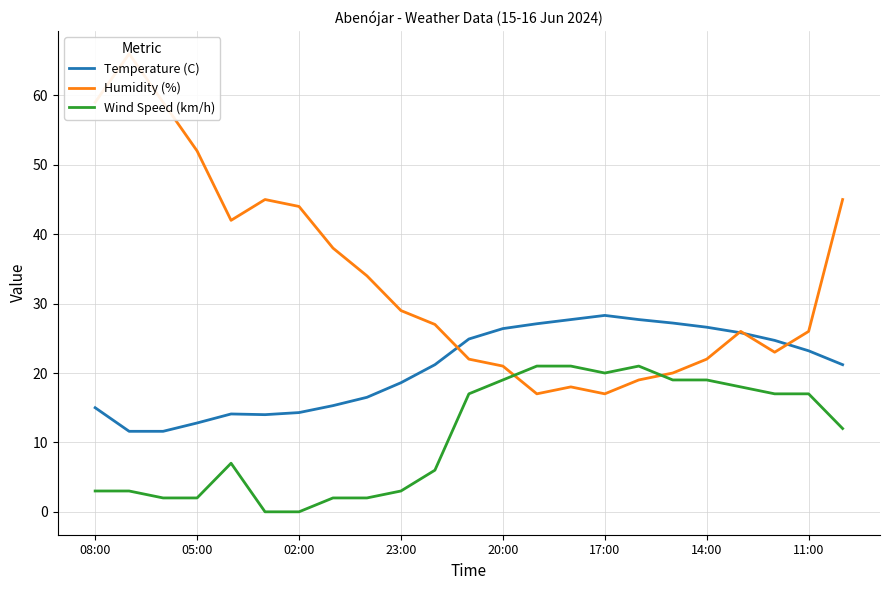

At 14, list the series in order from largest to smallest.

Temperature (C), Wind Speed (km/h), Humidity (%)